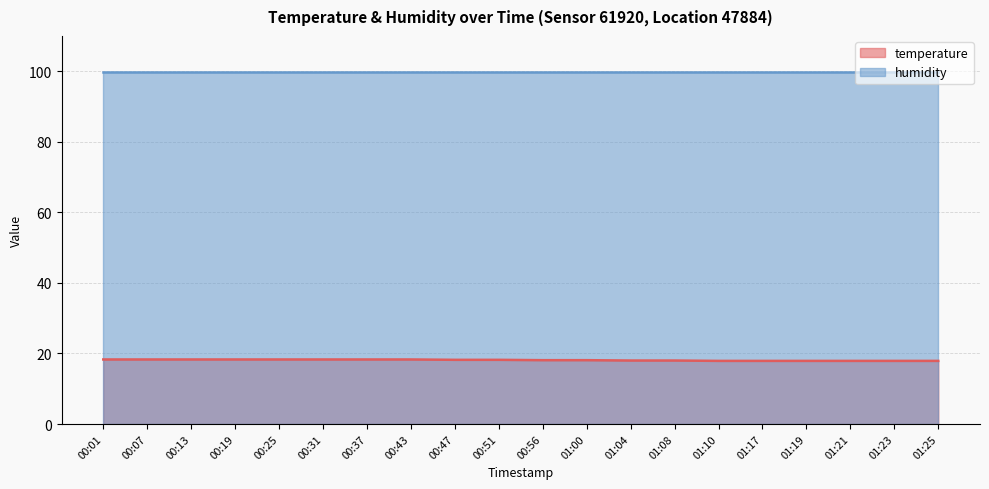

Between 00:25 and 01:21, which is larger?

00:25